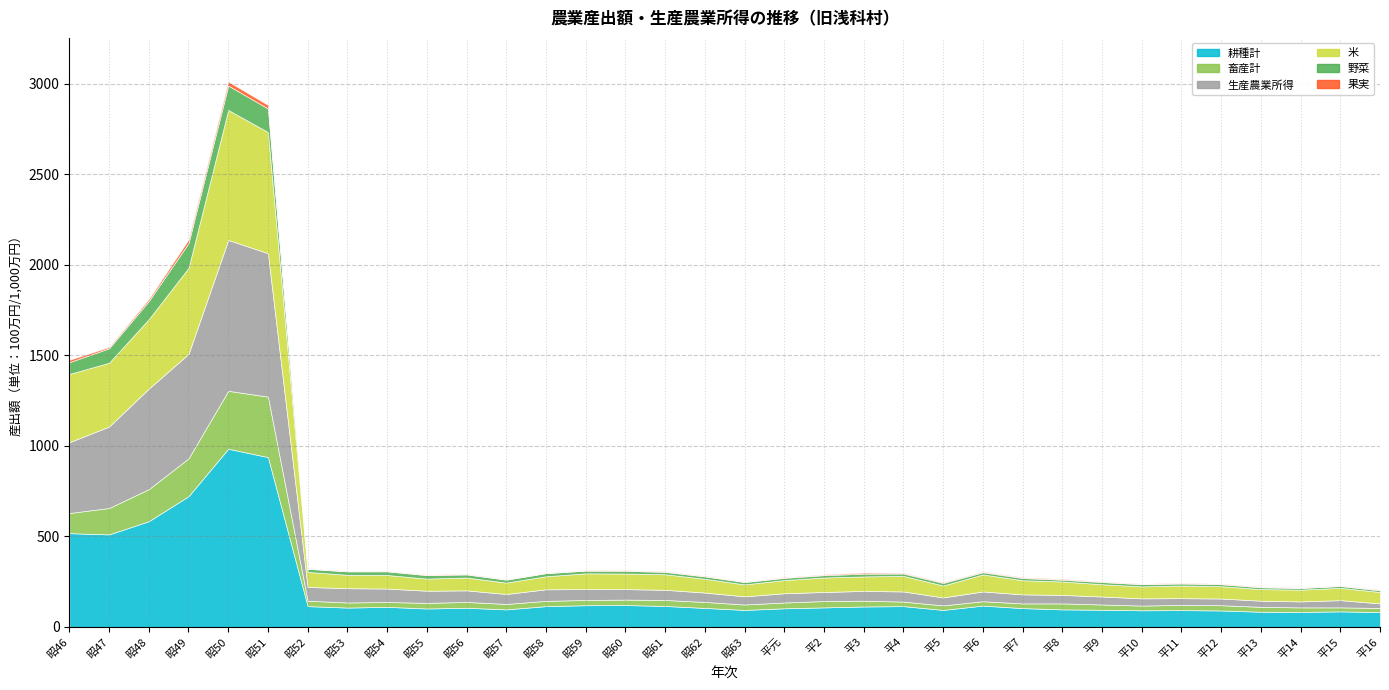

Read the 生産農業所得 value at 昭62, to the nearest 10.

50